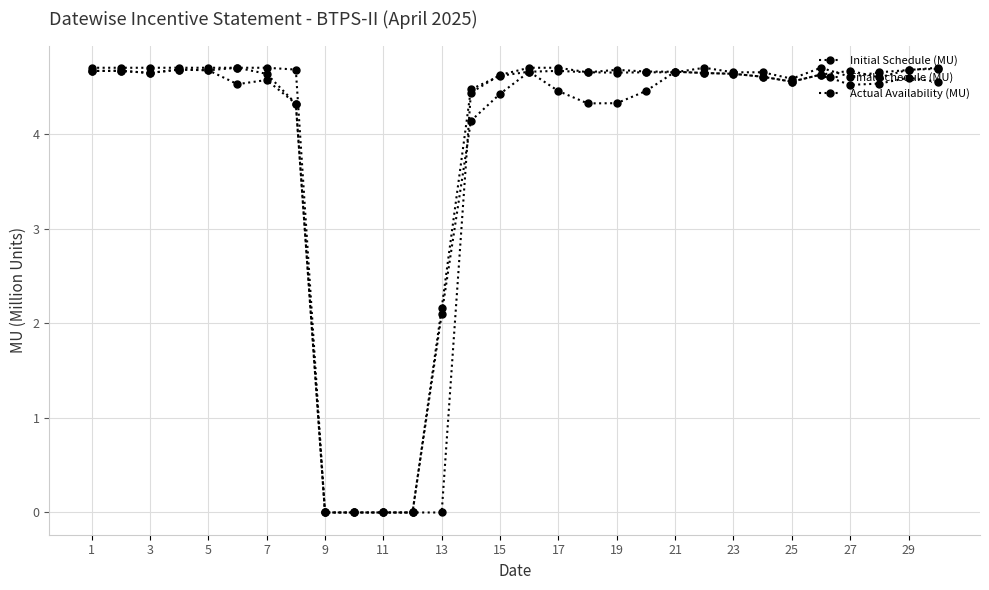

What is the difference between the maximum and second lowest values in the Initial Schedule (MU) series?

4.7